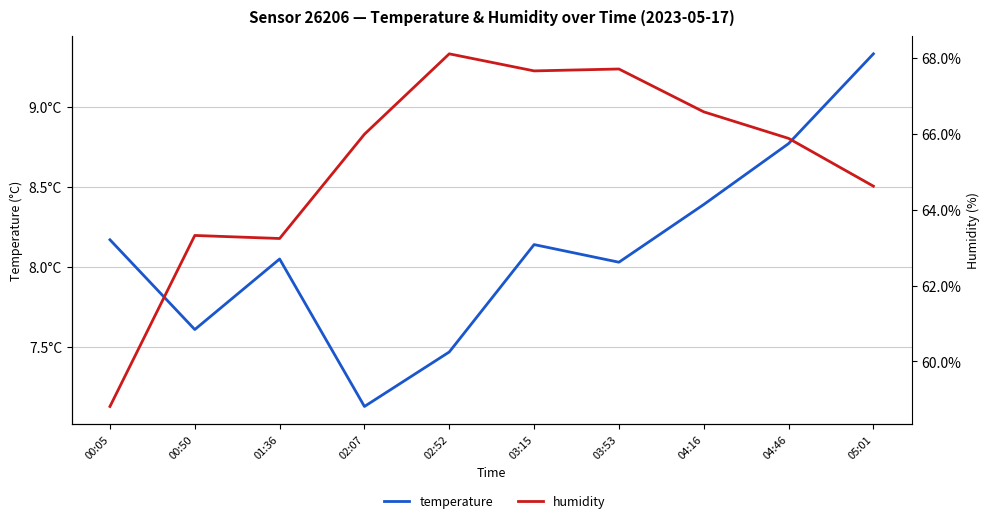

True or false: temperature and humidity cross at least once.

False